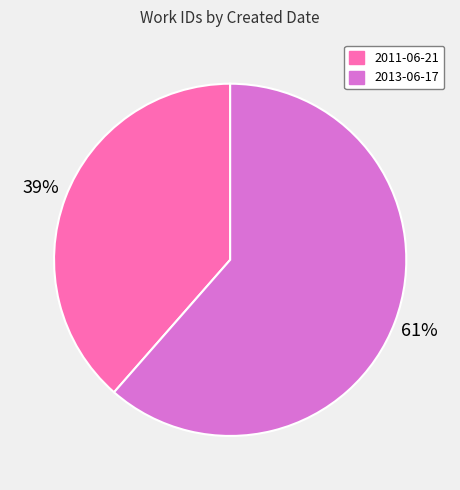

Approximately how many times larger is the value at 2011-06-21 compared to 2013-06-17?

0.6